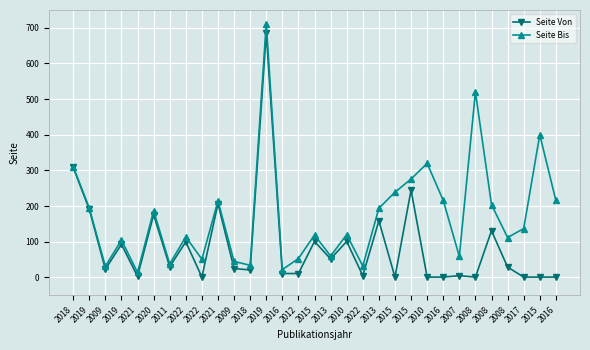

True or false: Seite Bis and Seite Von cross at least once.

False